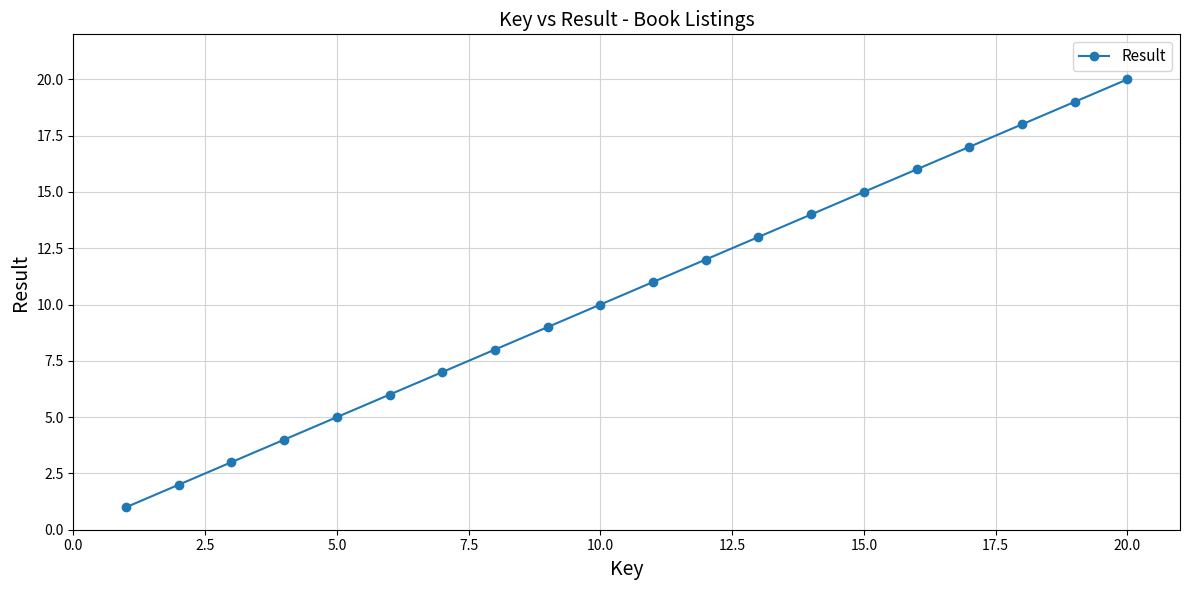

What is the difference between the maximum and second lowest values?

18